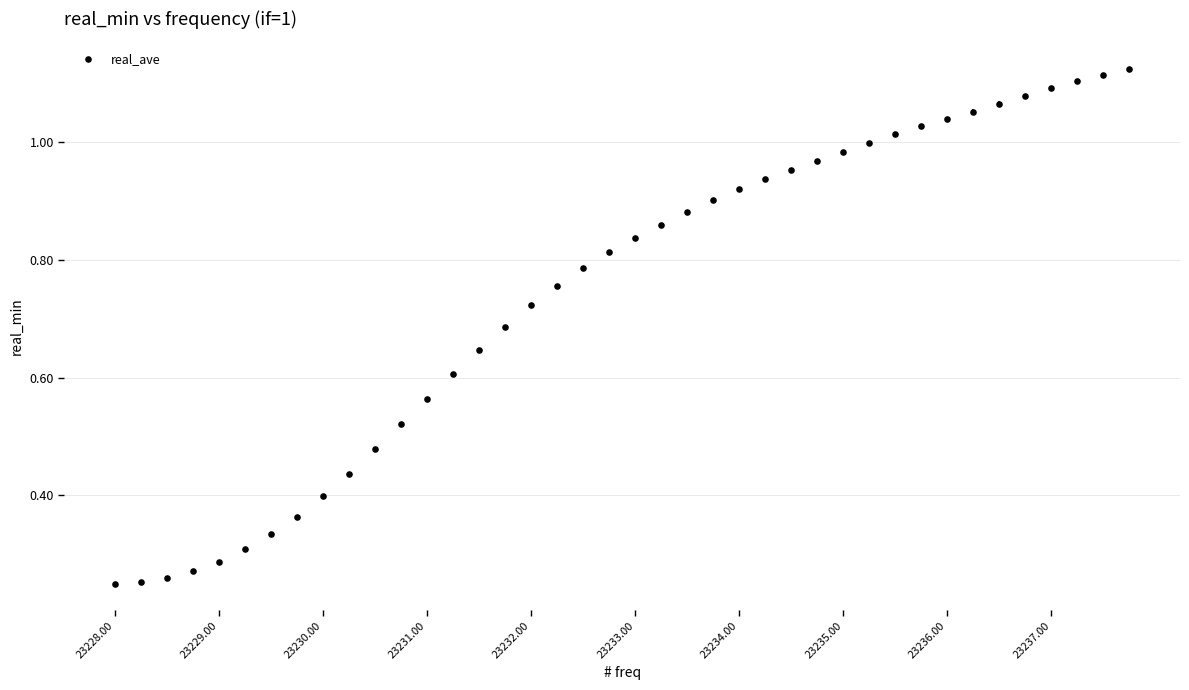

What is the range of X values (max minus min)?

9.8